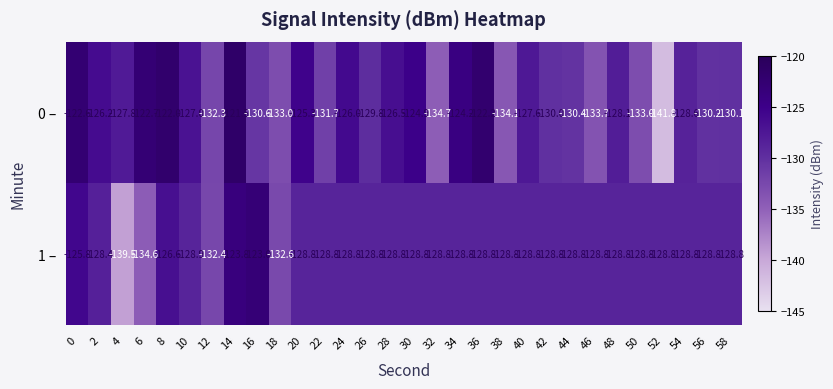

Read the 0 – value at 44.

-130.4